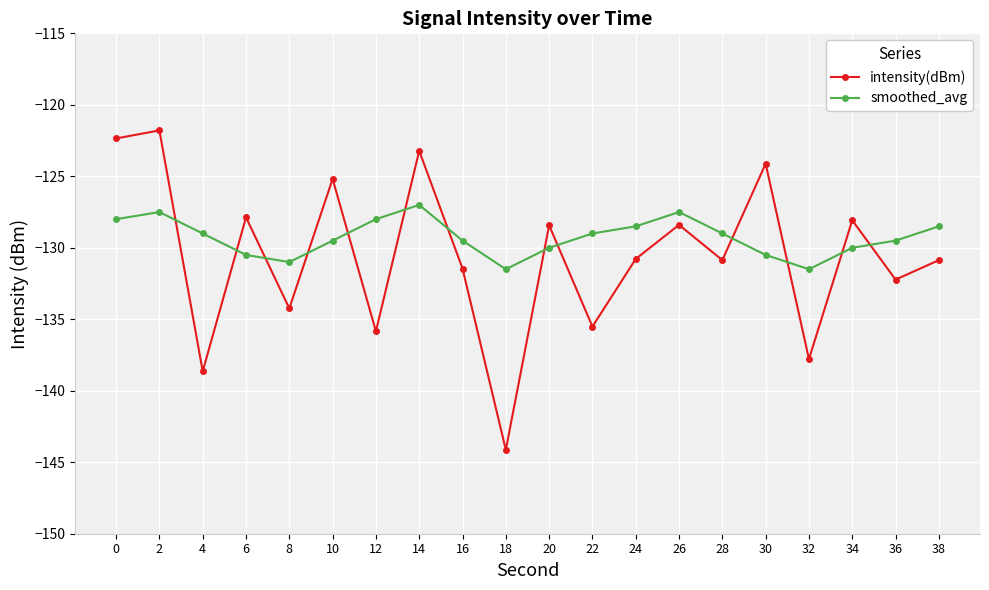

What is the difference between the intensity(dBm) values at 0 and 36?

9.9